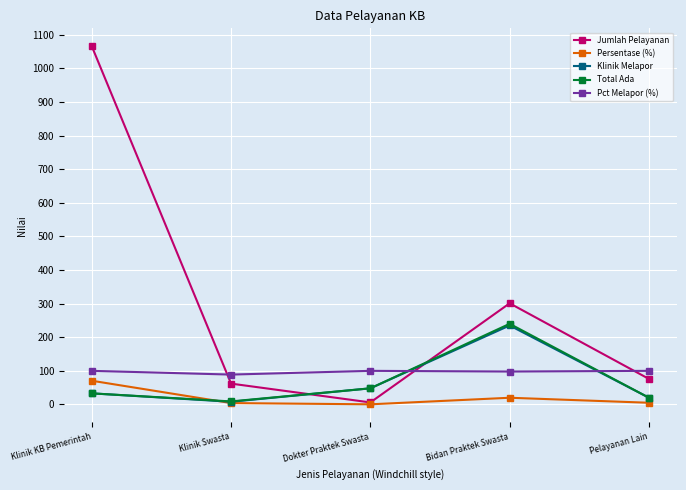

What is the sum of the Jumlah Pelayanan values at Dokter Praktek Swasta and Pelayanan Lain?

82.0